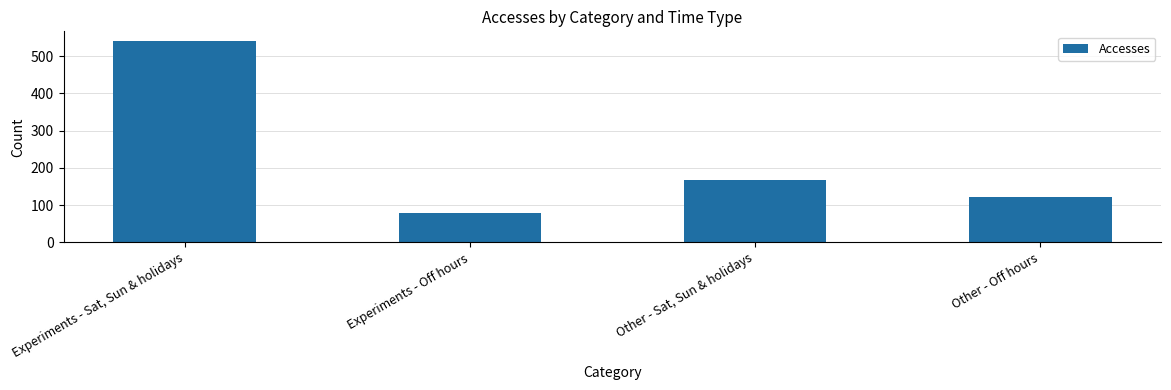

What is the average value?

227